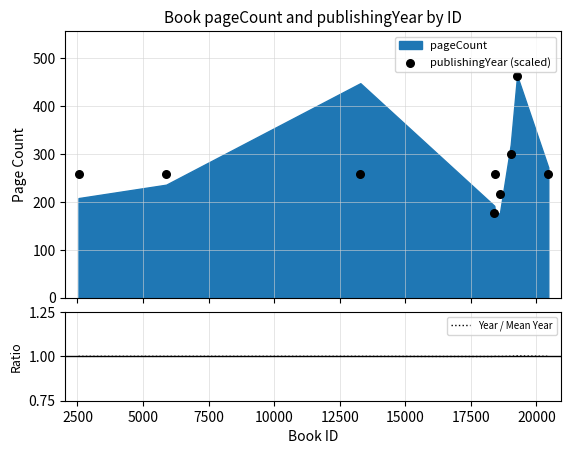

What is the maximum value for Year / Mean Year?

1.0